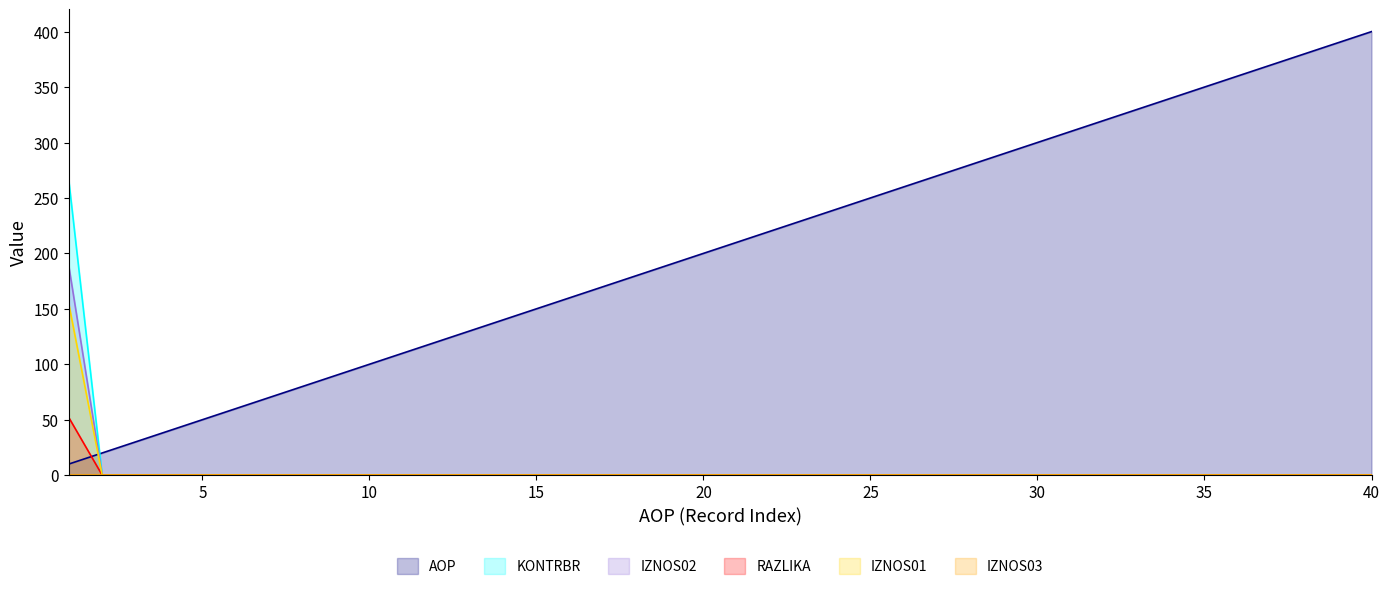

What is the spread (max minus min) of values at 33?

330.0